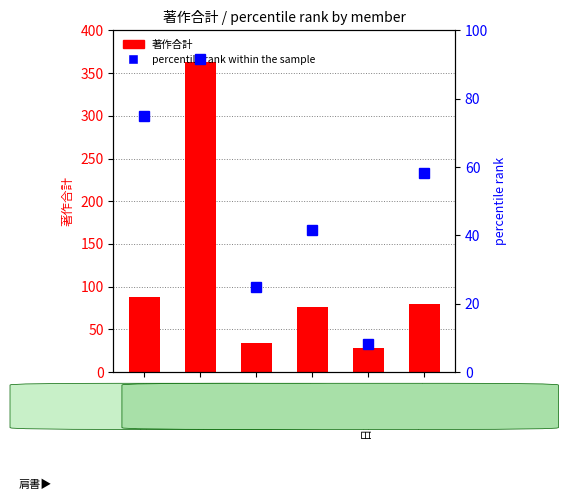

Where is percentile rank within the sample nearest to the value 49?

田村 綾子